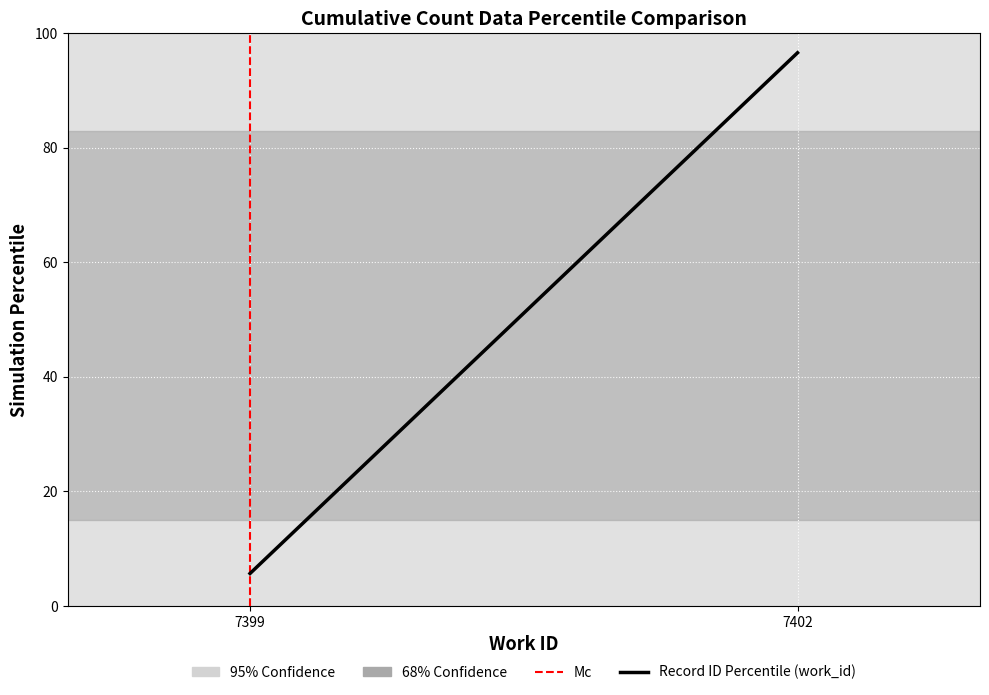

What is the ratio of the value at 7399 to the value at 7402?

0.1